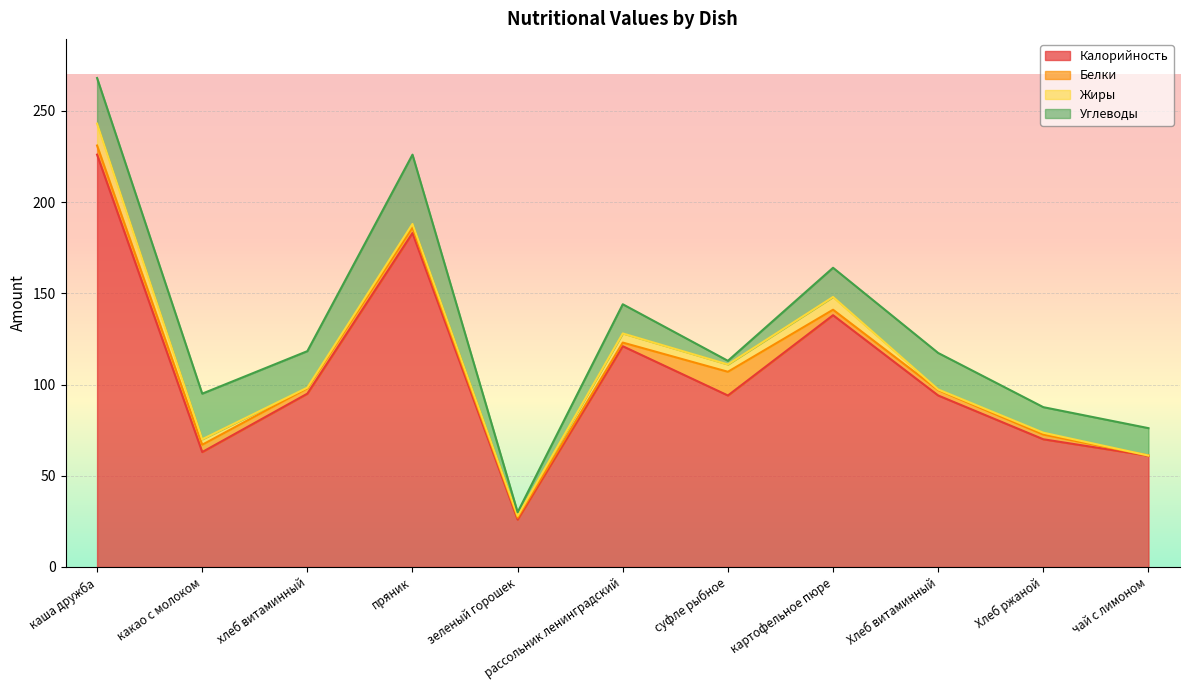

What is the difference between the Углеводы values at рассольник ленинградский and суфле рыбное?

14.0